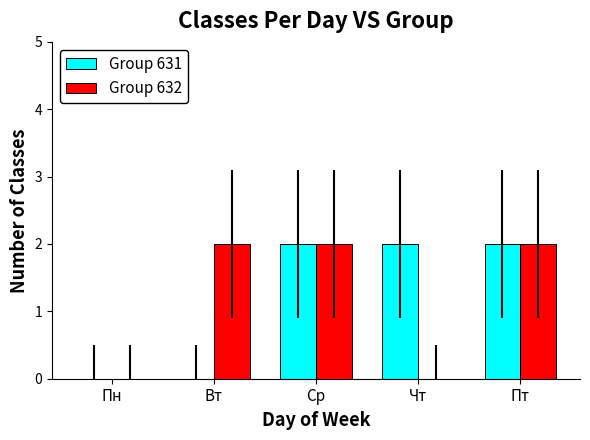

What is the sum of all Group 632 values?

6